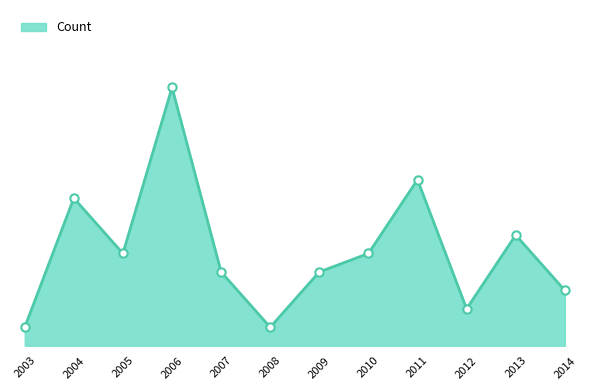

The value at 2006 is 7. True or false?

True